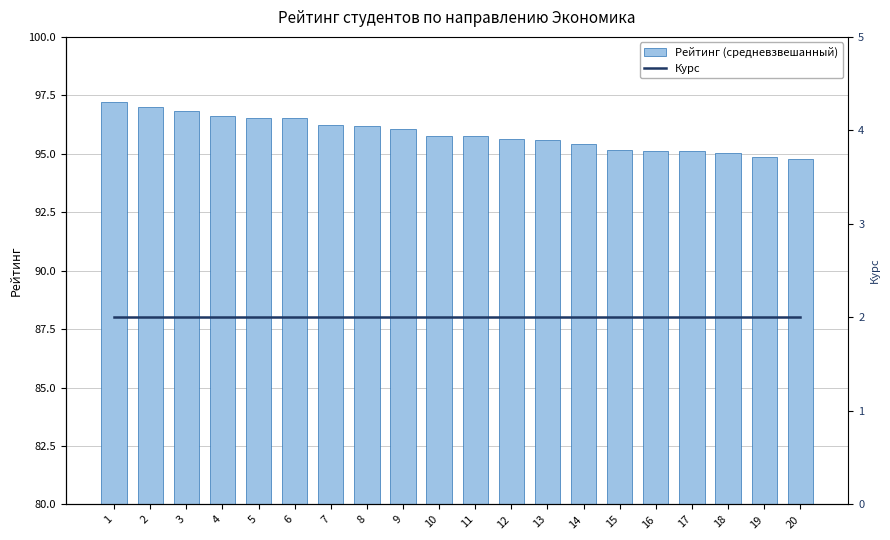

What is the approximate value of Рейтинг (средневзвешанный) at 6?

96.5